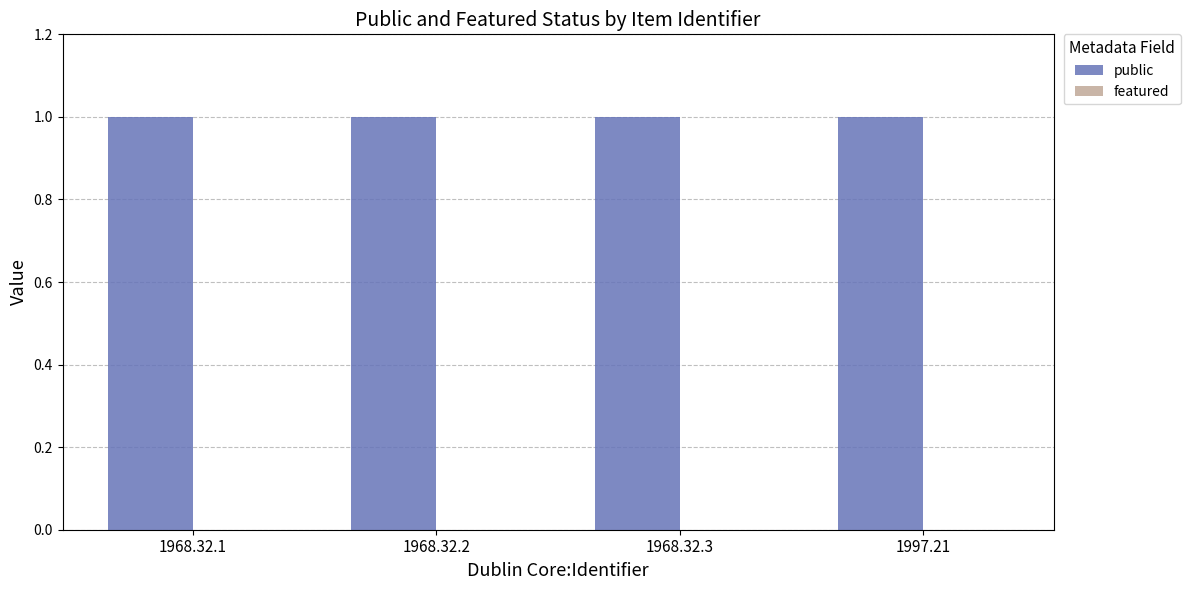

List the labels in order of public value, smallest first.

1968.32.1, 1968.32.2, 1968.32.3, 1997.21